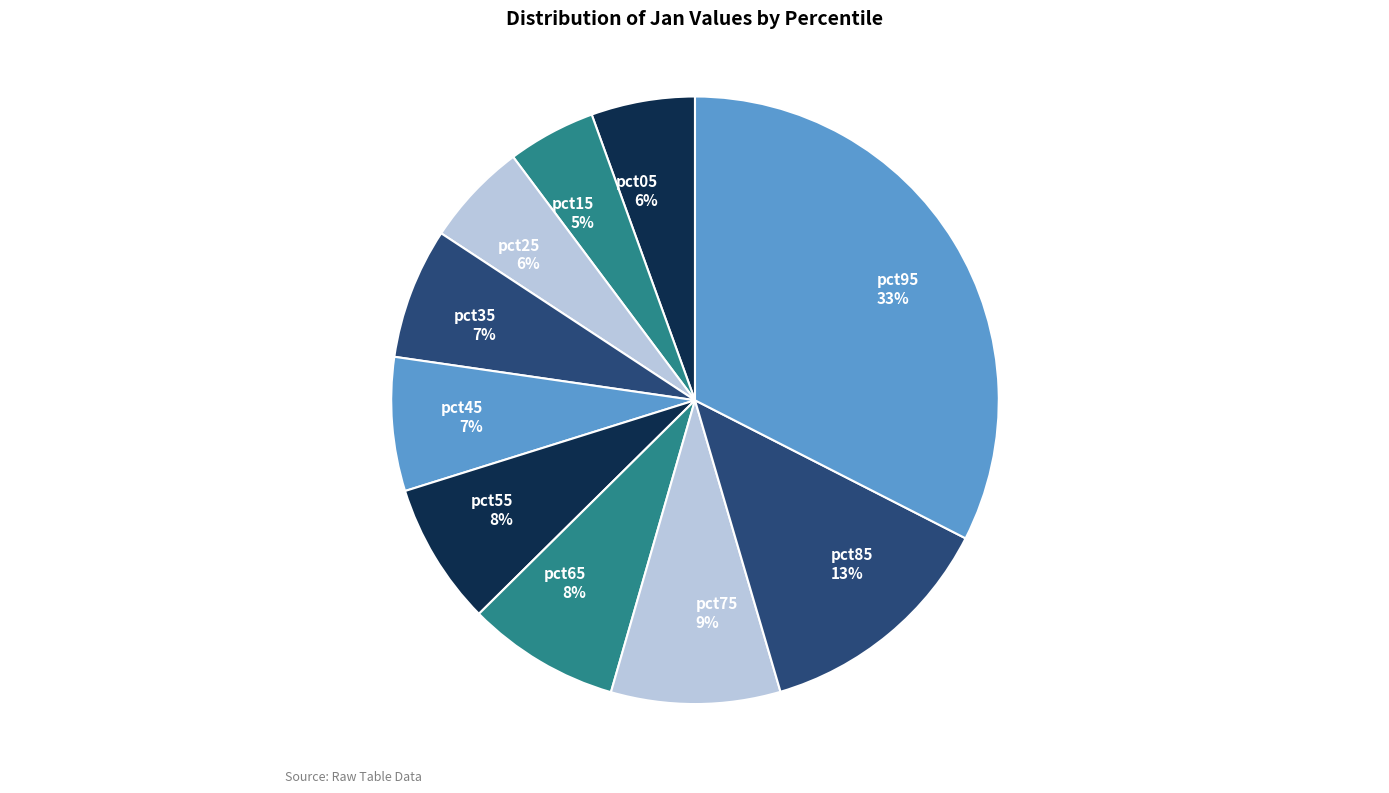

Which category has the smallest portion of the pie?

pct15